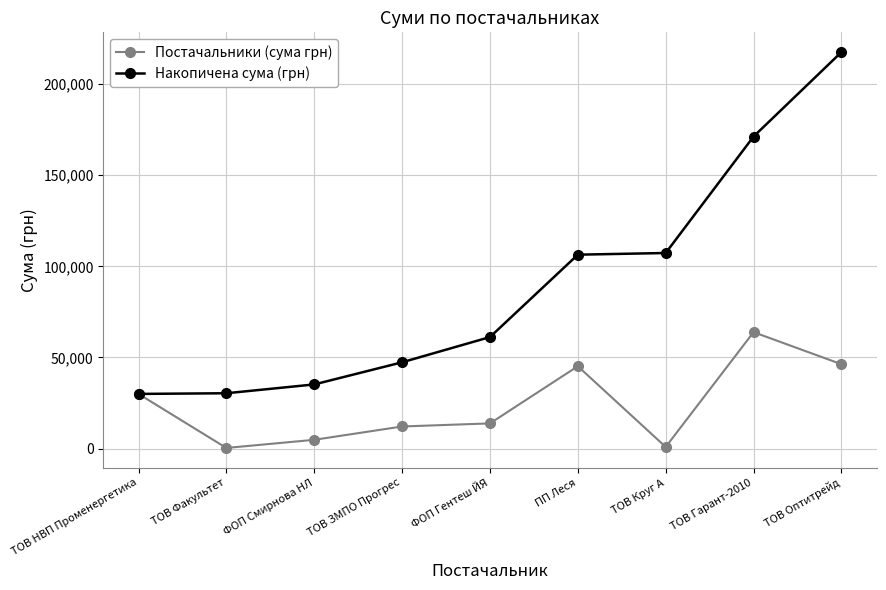

What is the value of the Постачальники (сума грн) point at the 2nd from the left?

365.0